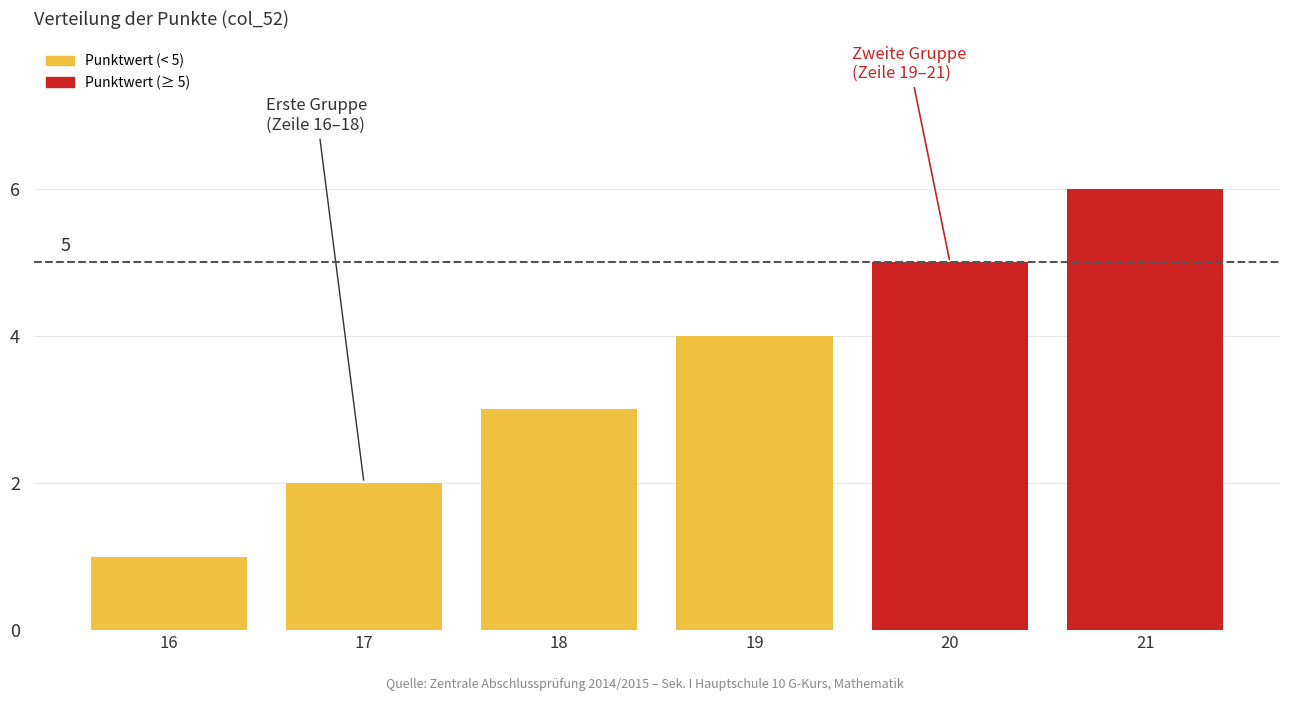

List the labels in order of value, largest first.

21, 20, 19, 18, 17, 16